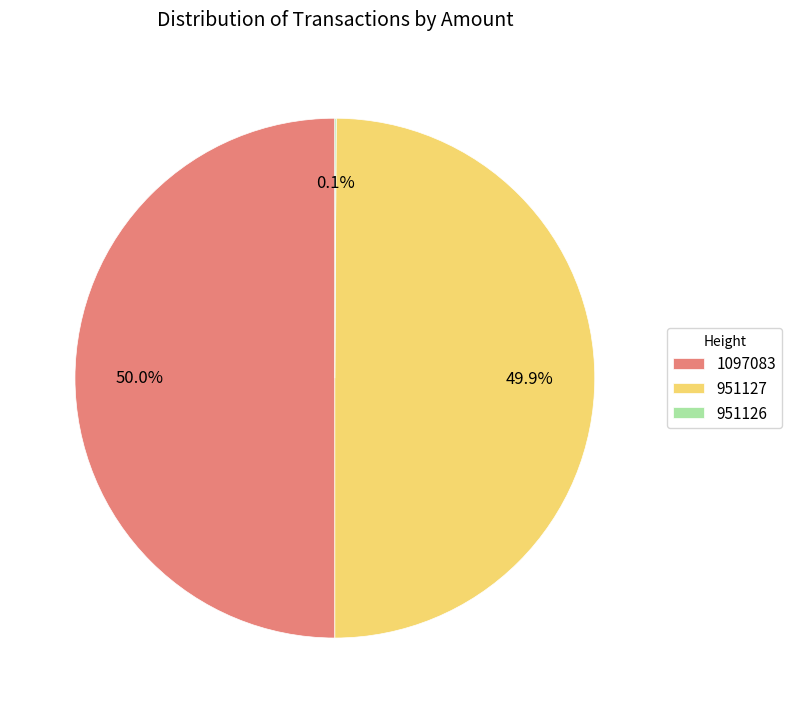

What percentage is the 951127 slice, to the nearest percent?

50%